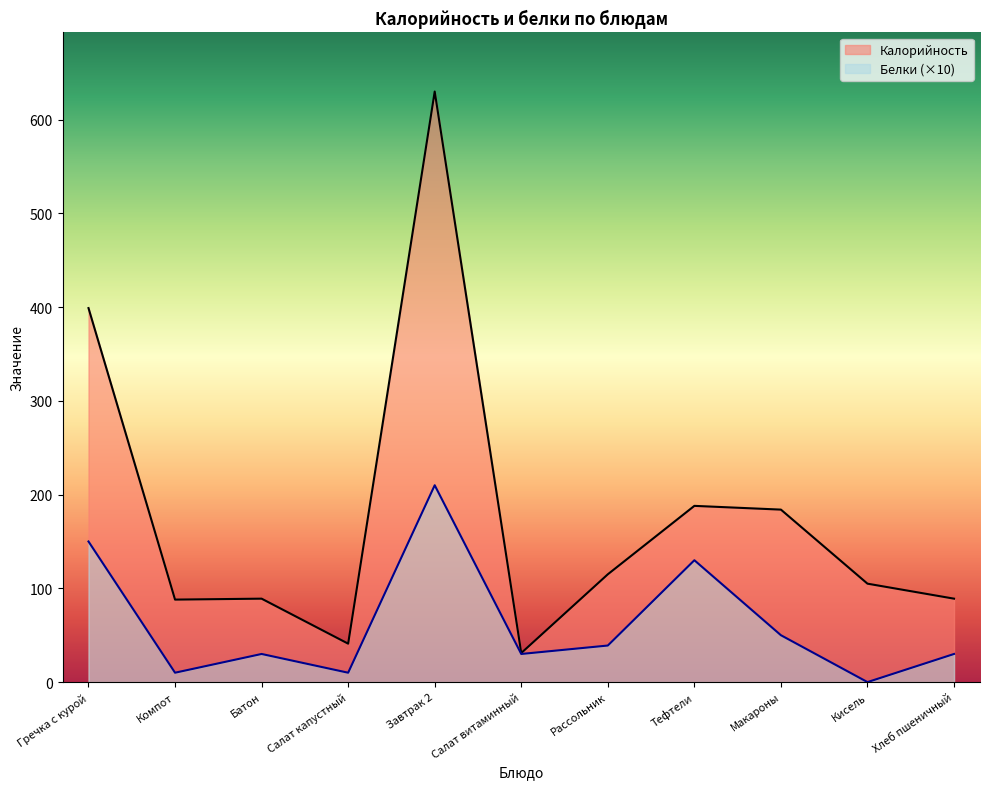

Rank the series at Компот from lowest to highest value.

Белки (×10), Калорийность